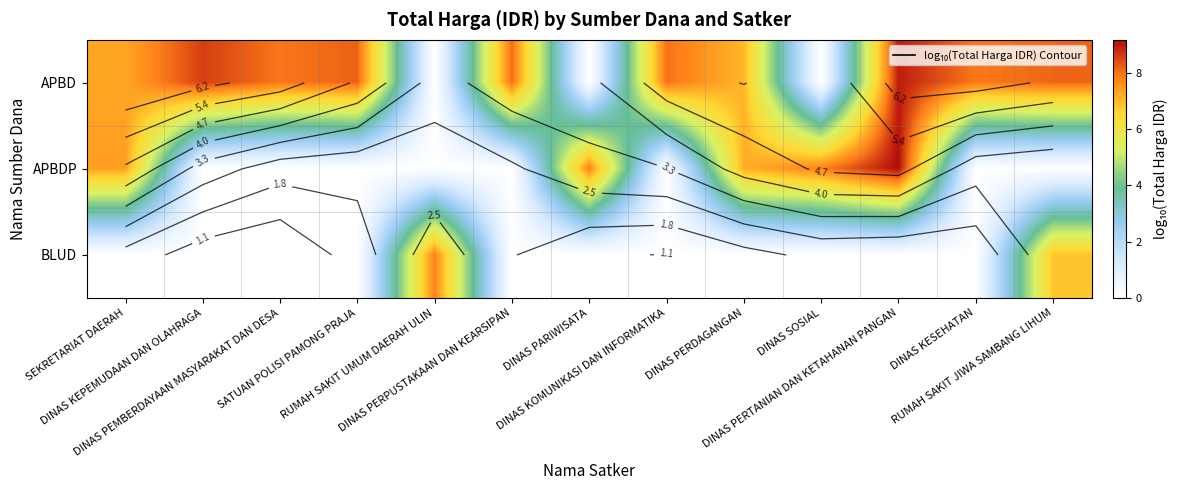

The value of APBDP at SATUAN POLISI PAMONG PRAJA is -5.4. True or false?

False